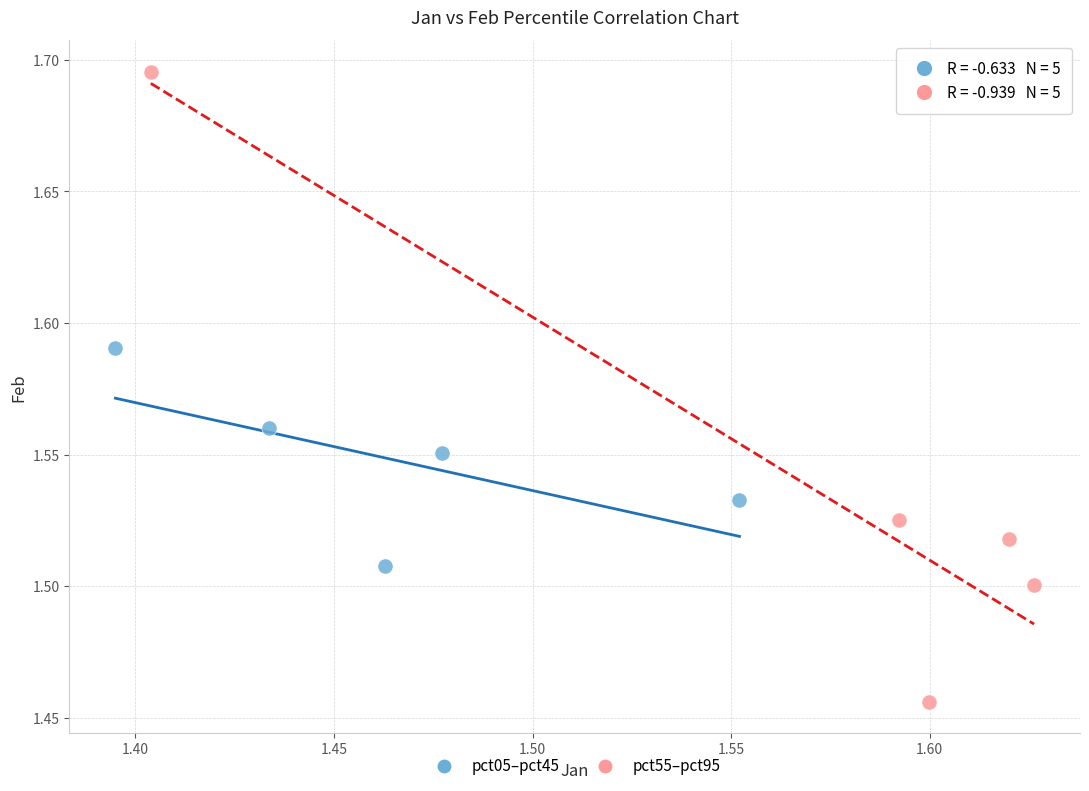

Which series contains the lowest Y value?

pct55–pct95